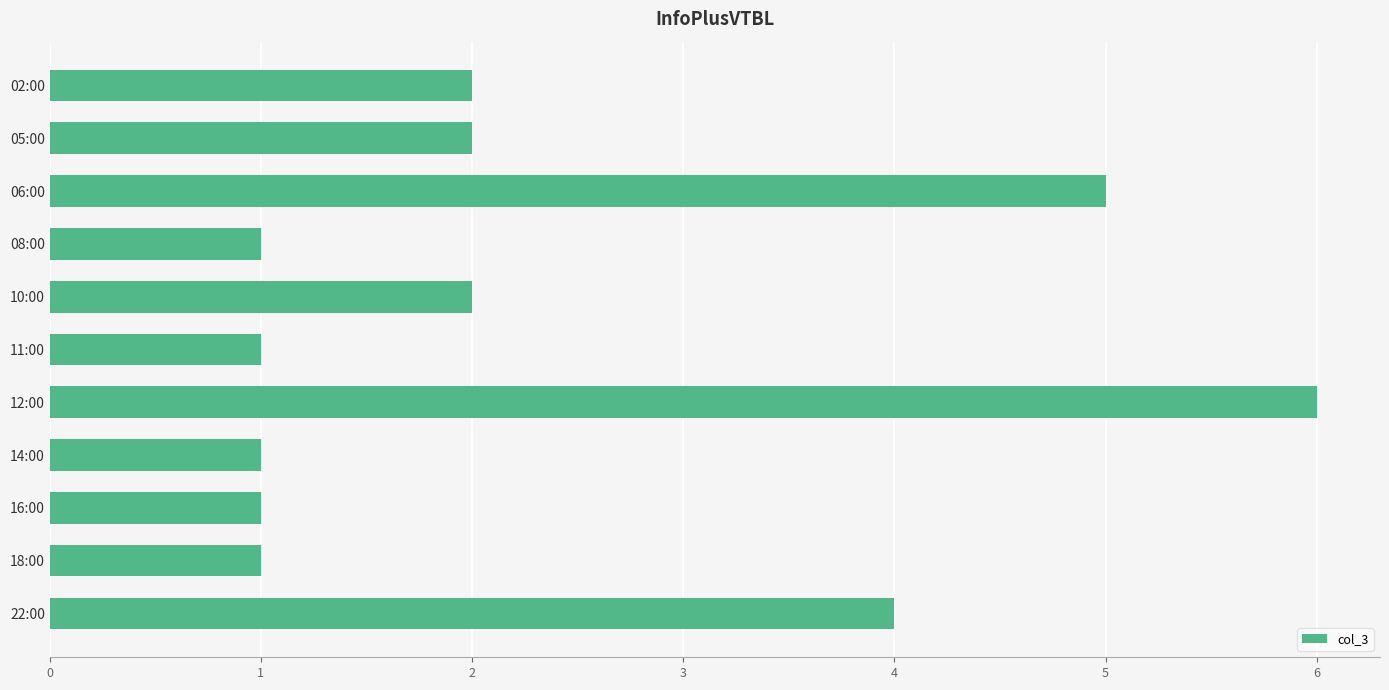

At which category does the chart reach its peak across all series?

12:00